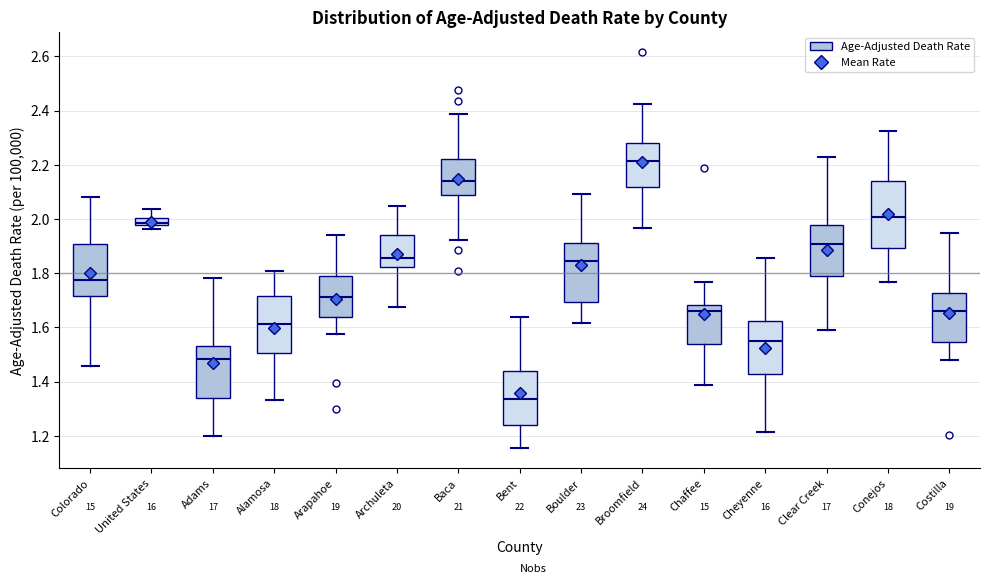

Which box has the lowest median line?

Bent